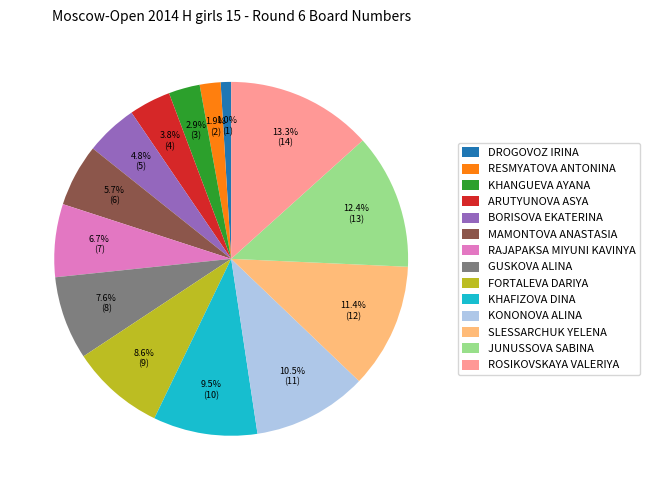

Does KHANGUEVA AYANA represent more than half of the total?

No